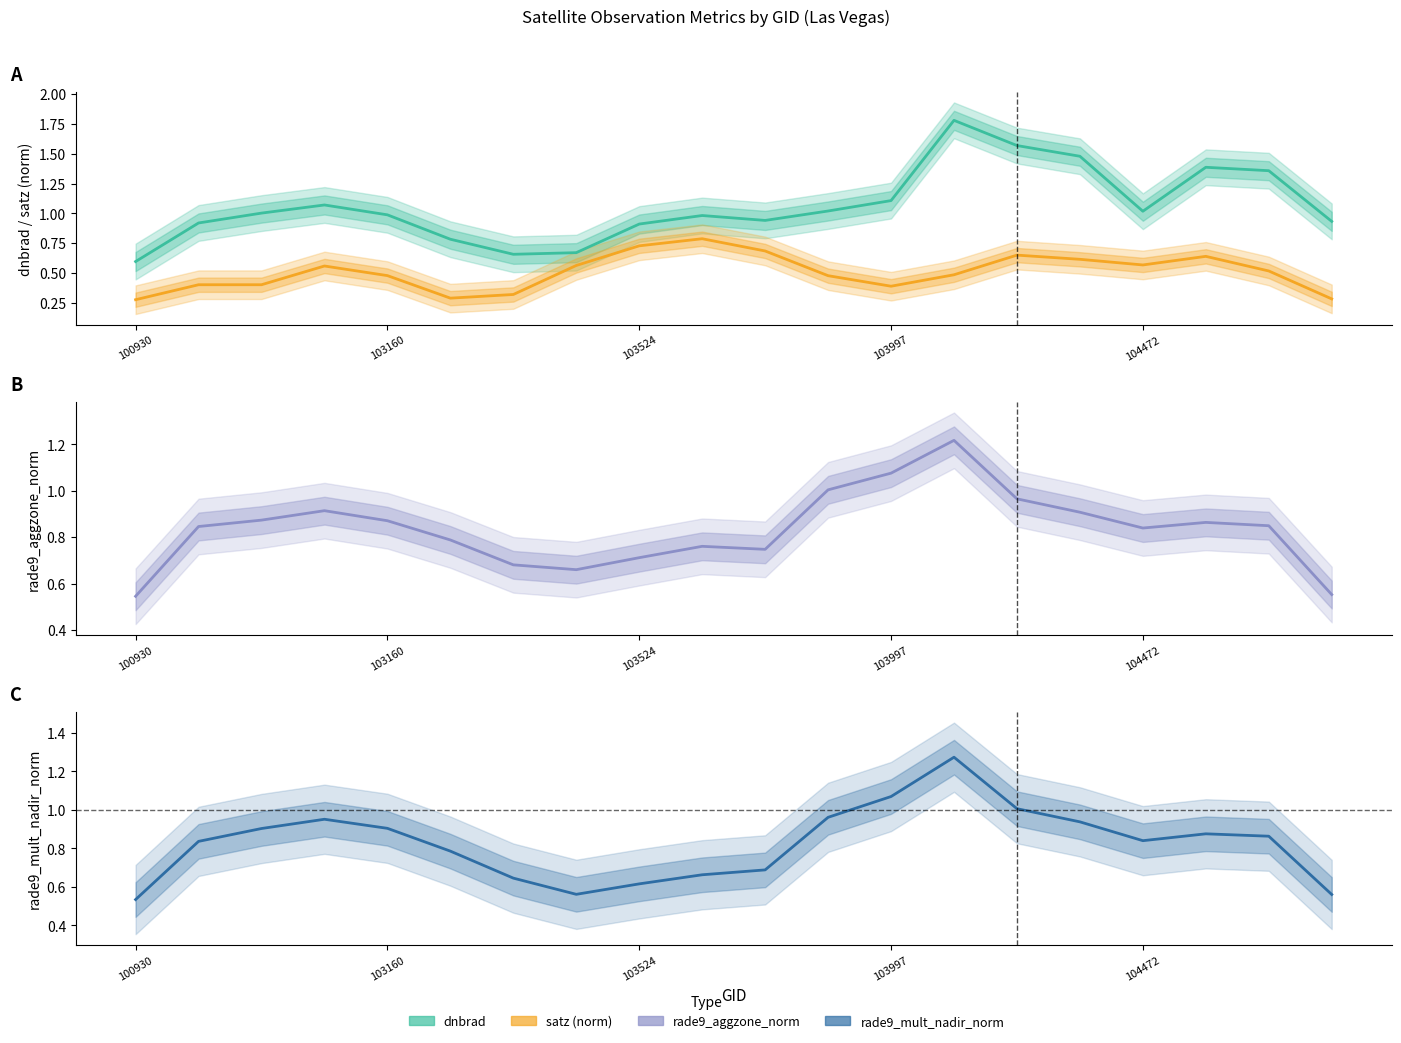

At how many categories does at least one series exceed 1?

10